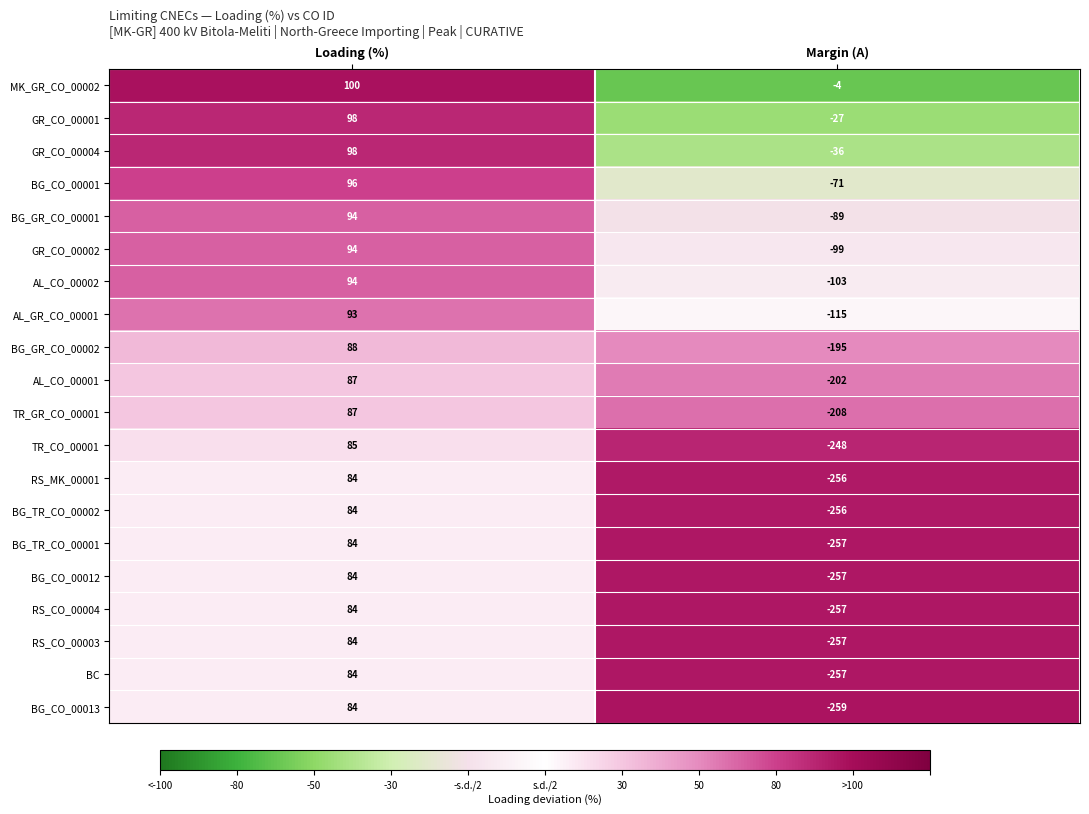

True or false: BG_CO_00013 has a value of -259 at Margin (A).

True